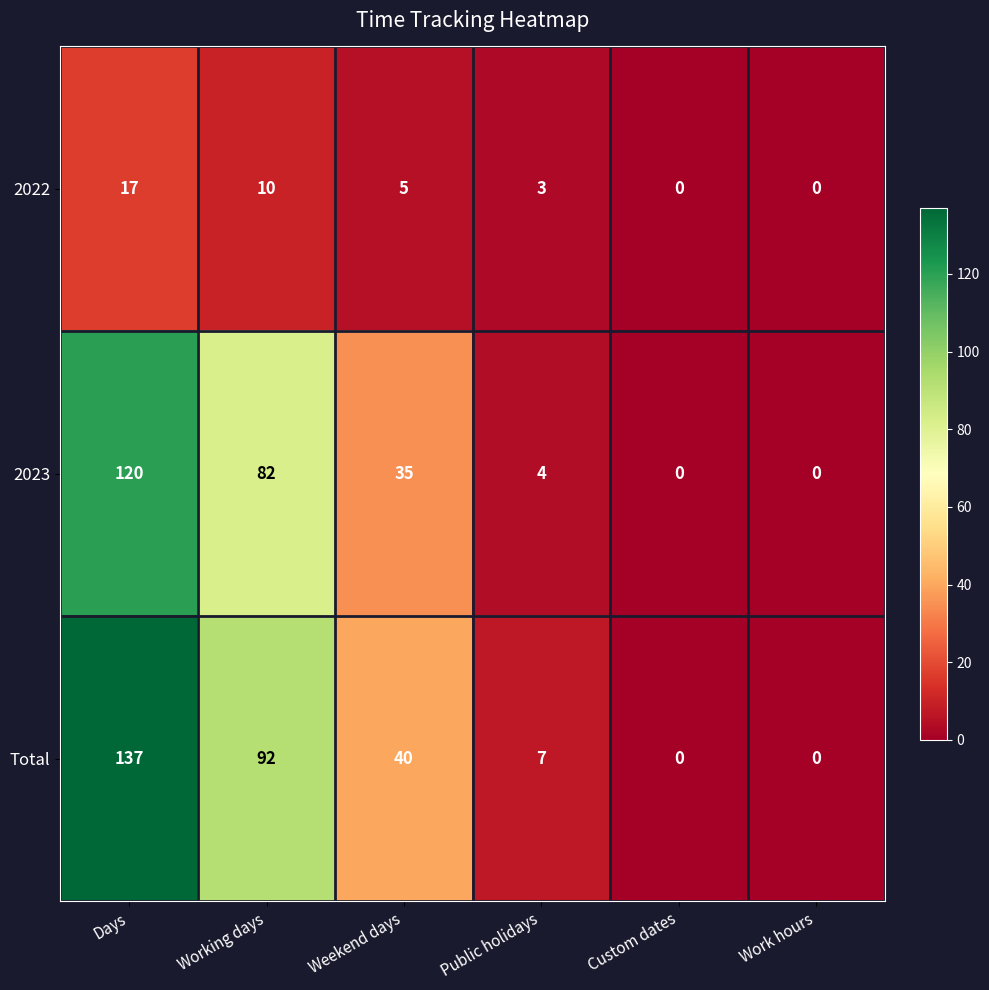

Which series has the largest range (max minus min)?

Total